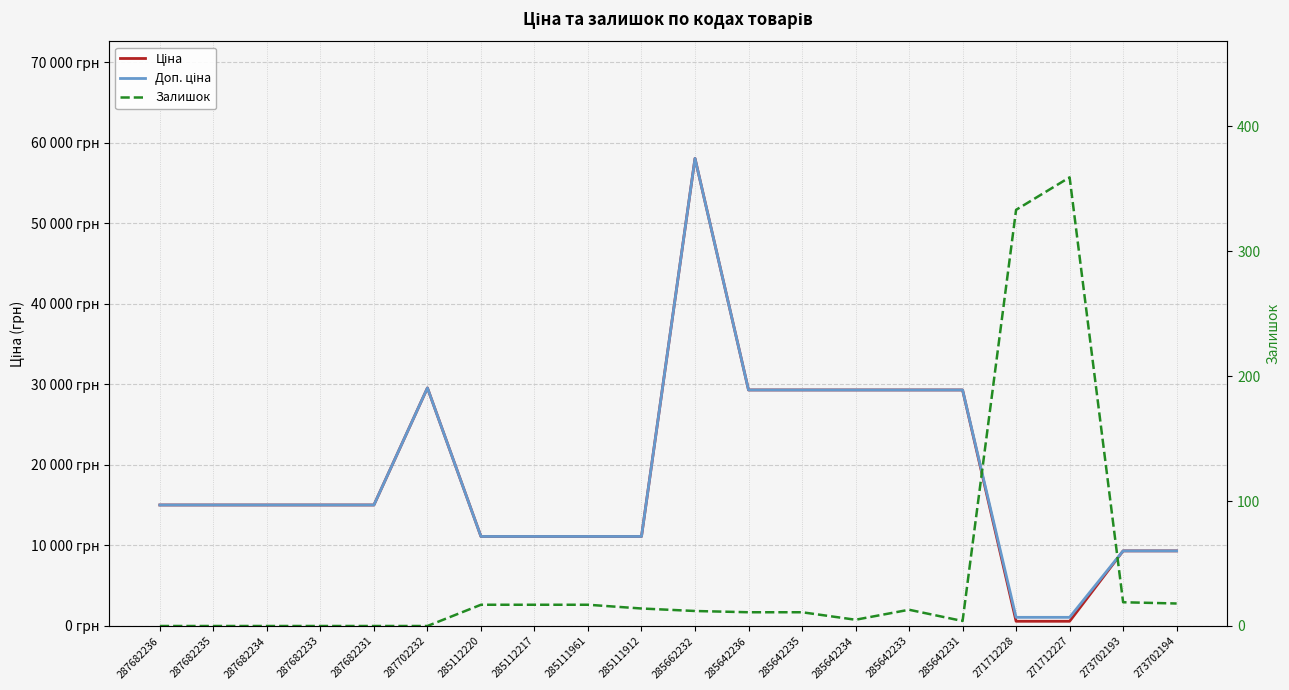

How many data points does each series have?

20